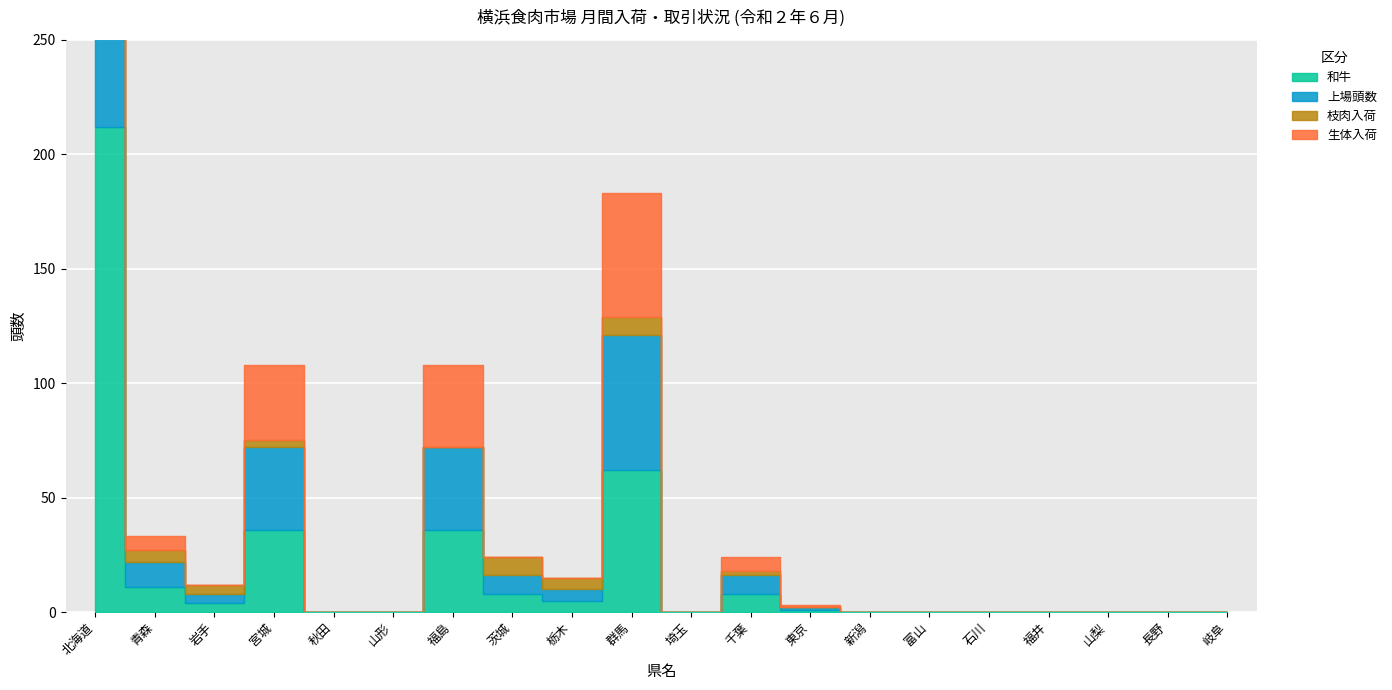

What is the value of the 和牛 point at the 3rd from the left?

4